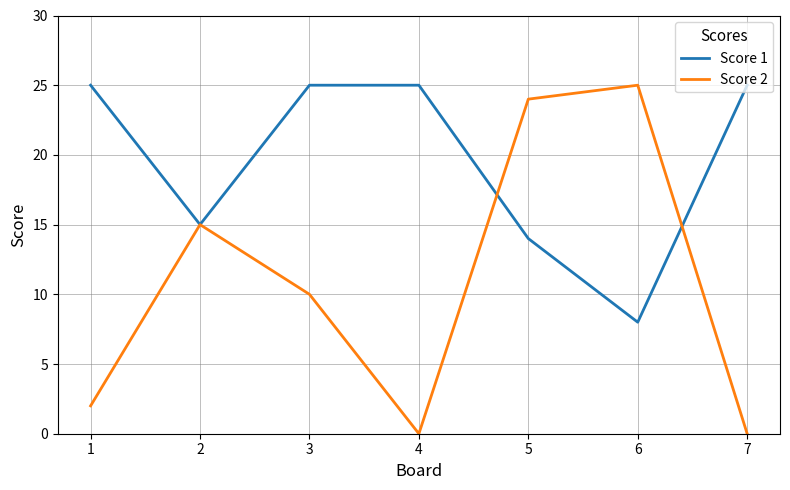

List the series in order of their overall mean, lowest first.

Score 2, Score 1